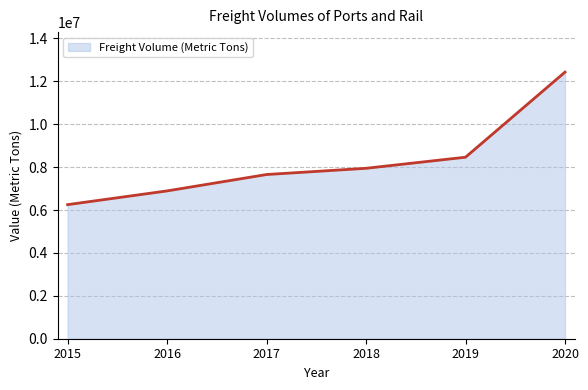

Between 2016 and 2017, which is larger?

2017